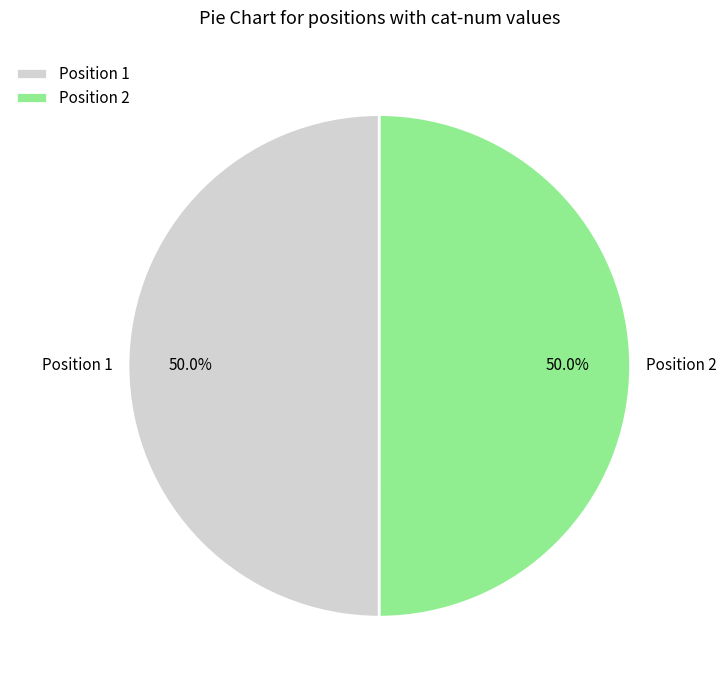

What is the ratio of the value at Position 1 to the value at Position 2?

1.0